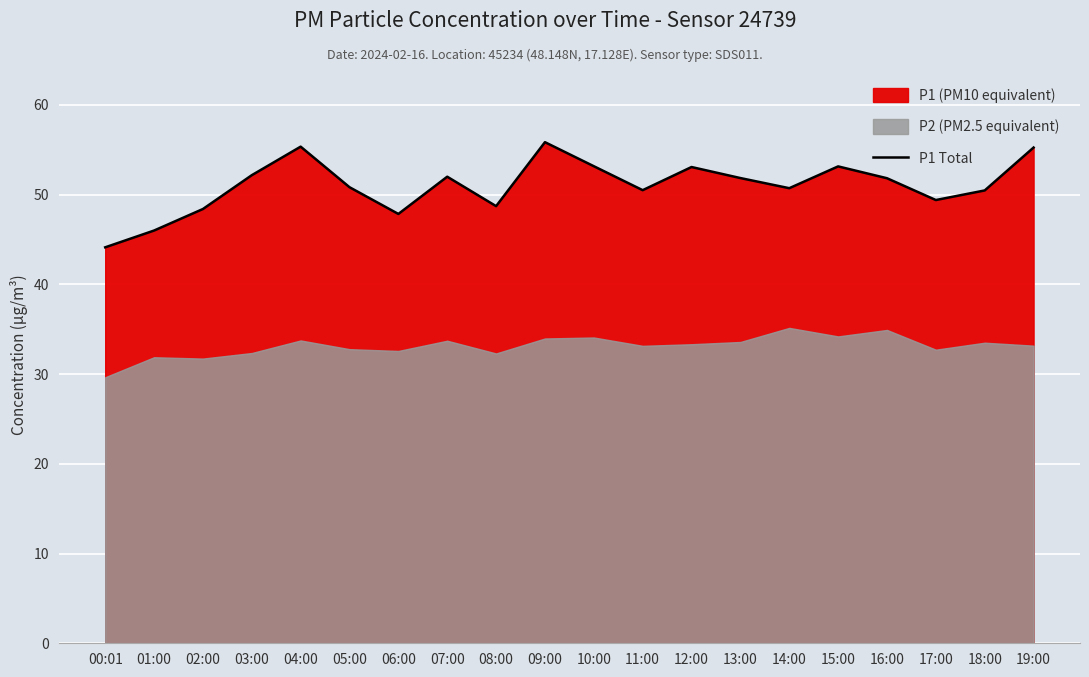

What is the minimum value shown in the chart?

44.1